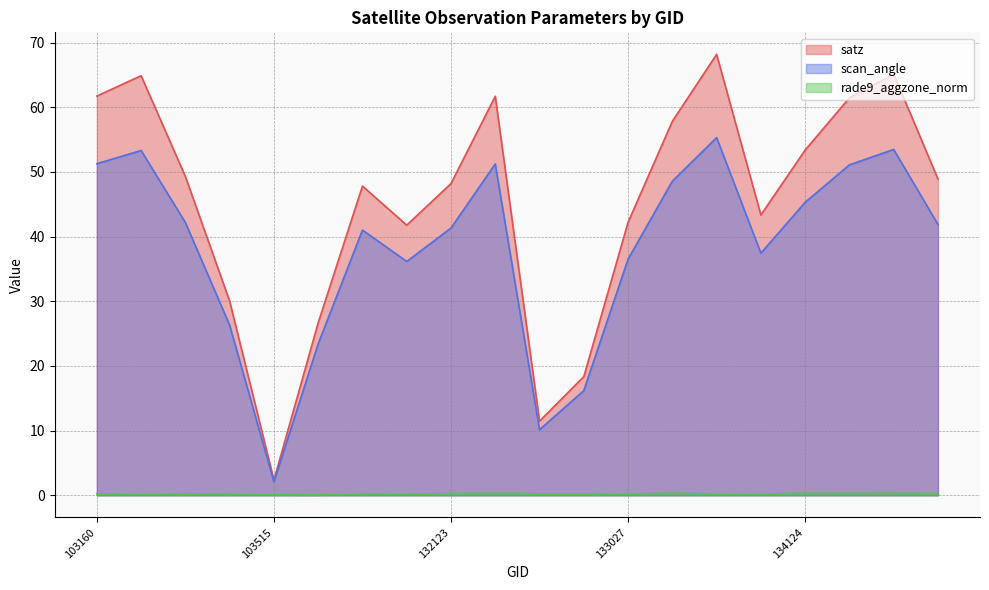

How many data points does each series have?

20